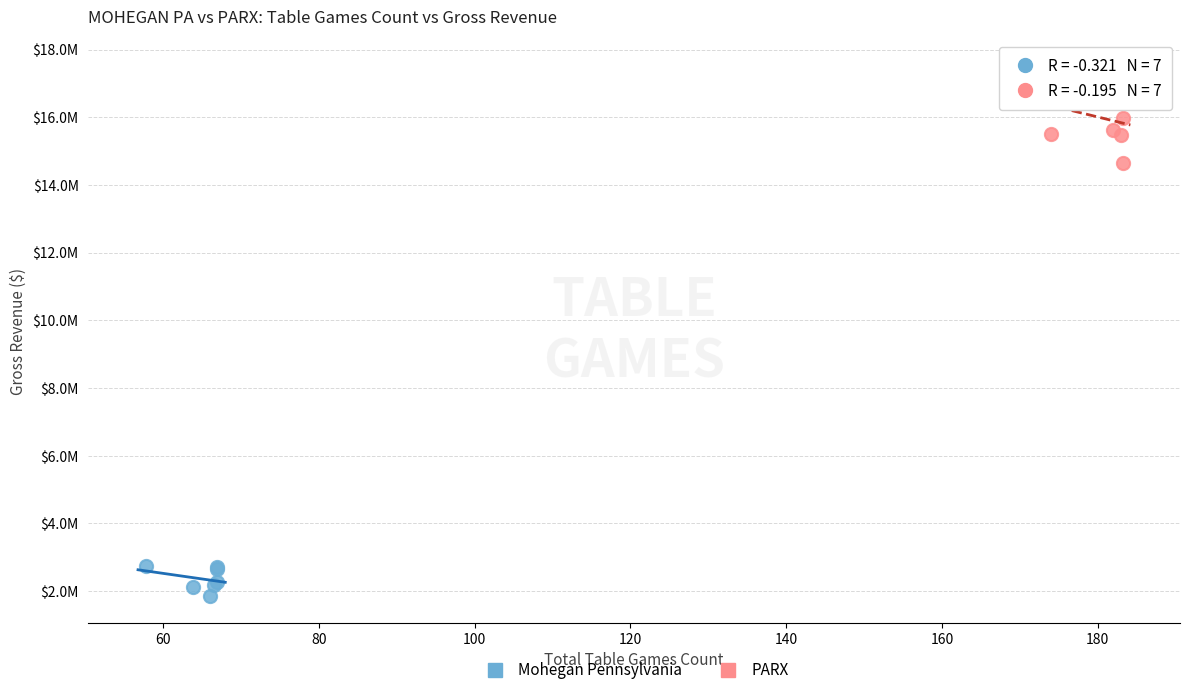

Which series reaches the maximum Y coordinate?

PARX